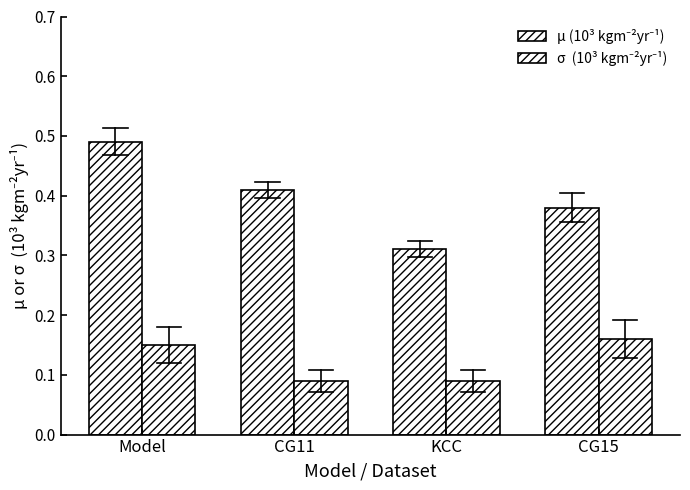

How many series are shown in this chart?

2